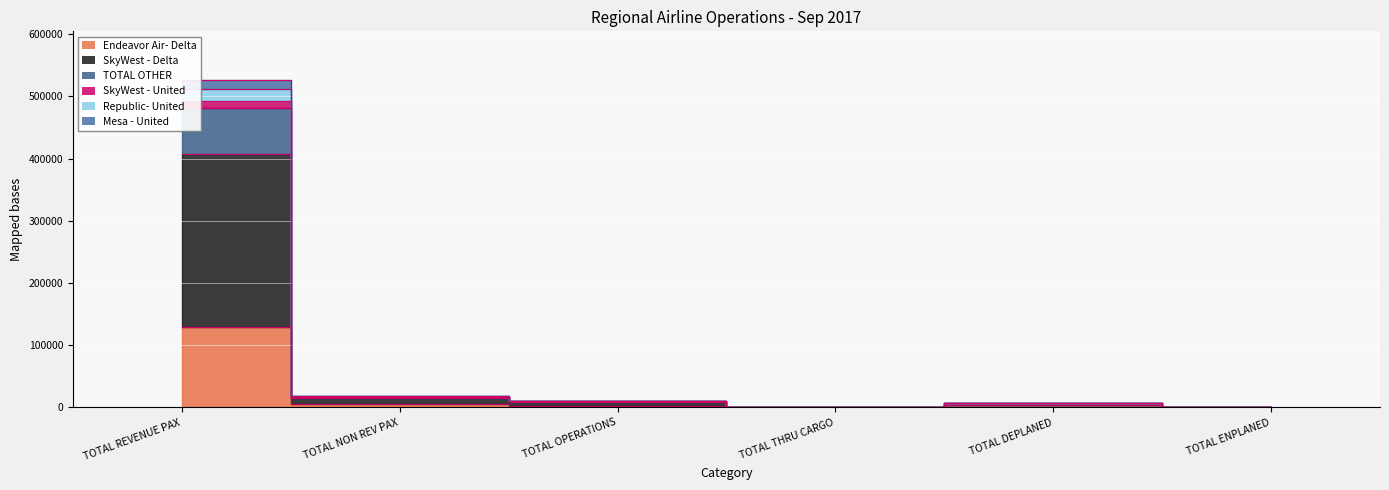

At which label does SkyWest - Delta first exceed 8599?

TOTAL REVENUE PAX